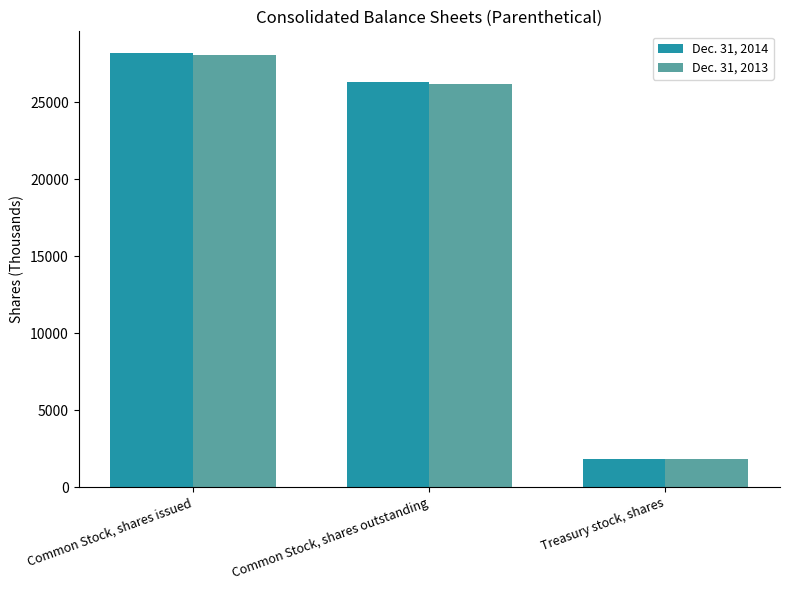

At which label does Dec. 31, 2013 first exceed 26200?

Common Stock, shares issued